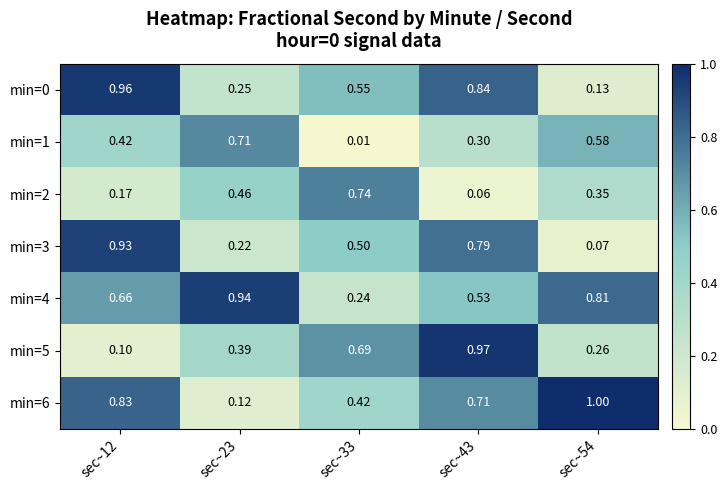

At how many categories does at least one series exceed 0?

5